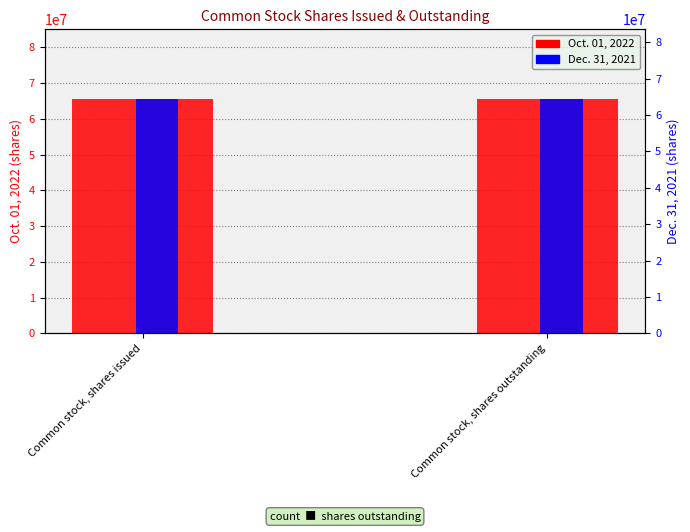

At which category is the sum across all series the highest?

Common stock, shares issued